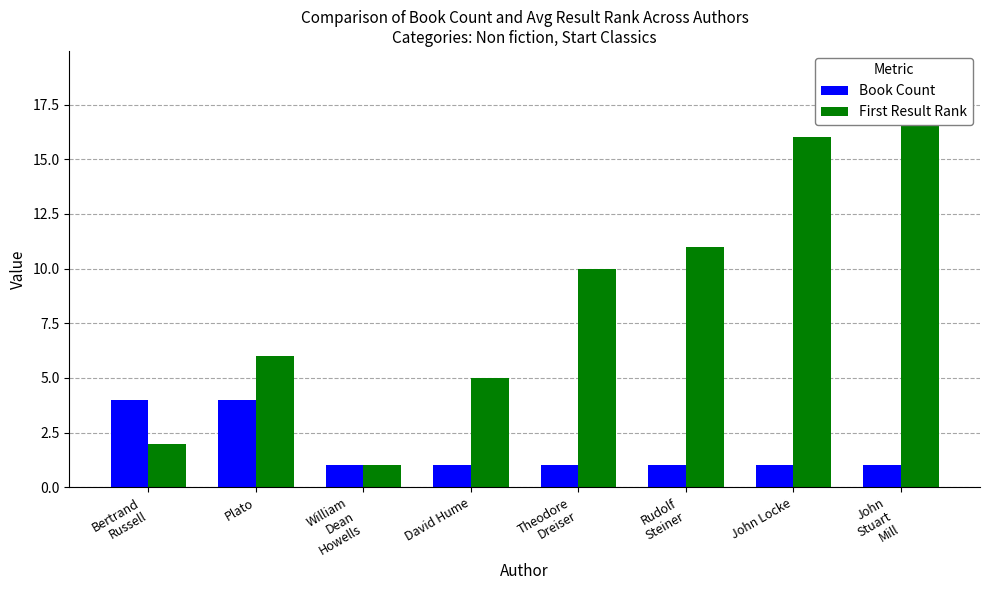

The value of Book Count at Theodore
Dreiser is 1. True or false?

True